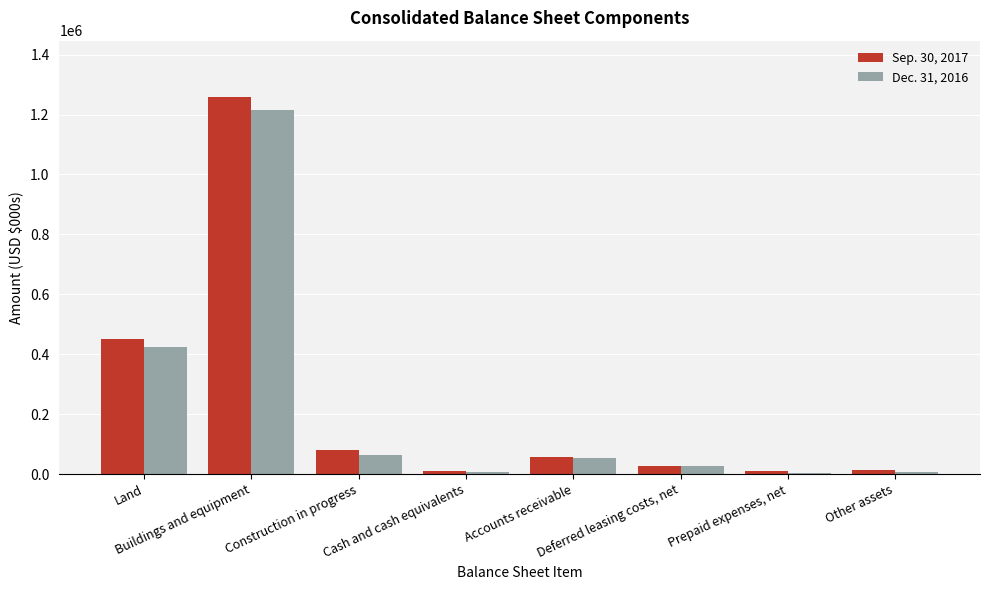

How many distinct data groups are displayed?

2